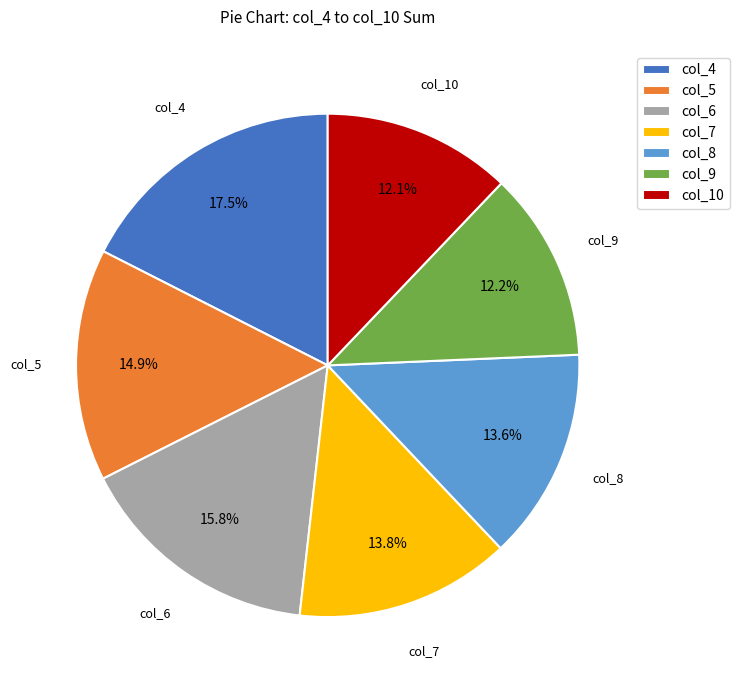

What is the largest slice in the pie chart?

col_4